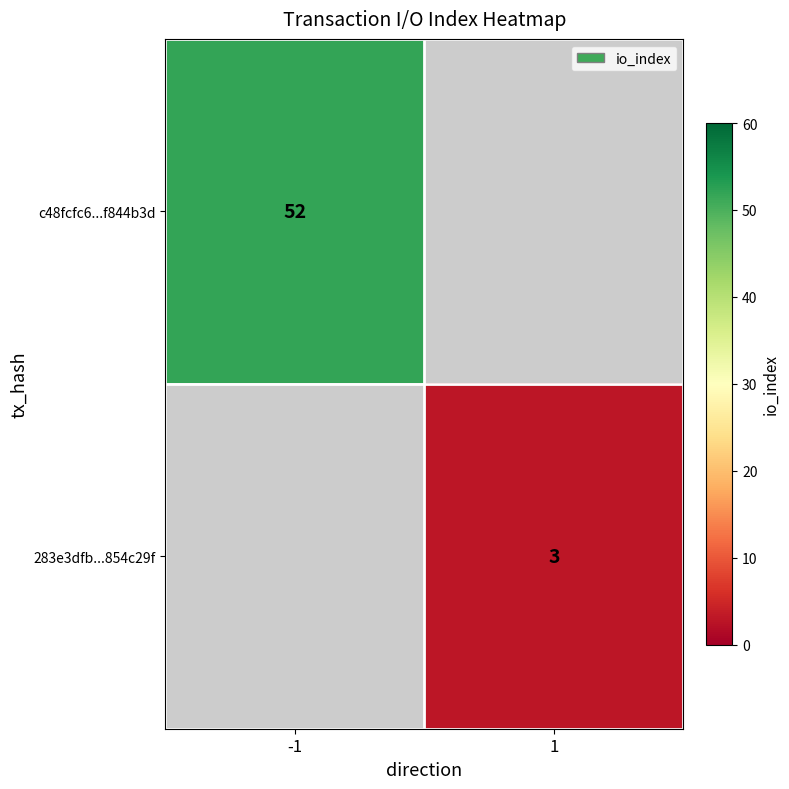

True or false: 283e3dfb...854c29f has a value of 1 at 1.

False